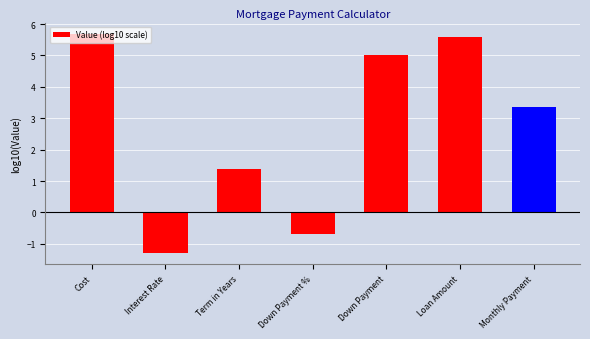

List the labels in order of value, largest first.

Cost, Loan Amount, Down Payment, Monthly Payment, Term in Years, Down Payment %, Interest Rate